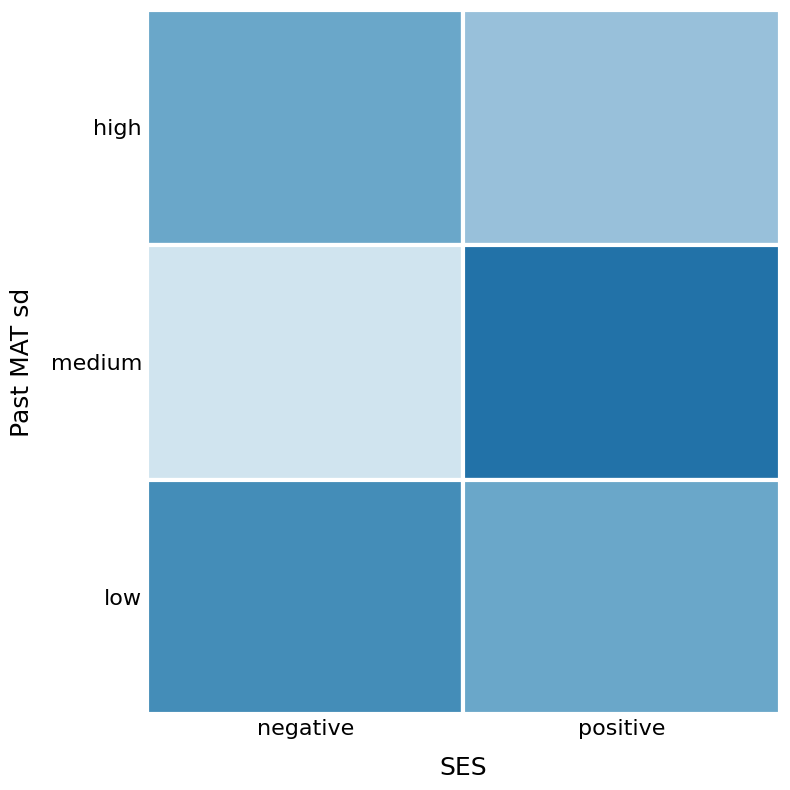

What is the sum of all 3 values?

53